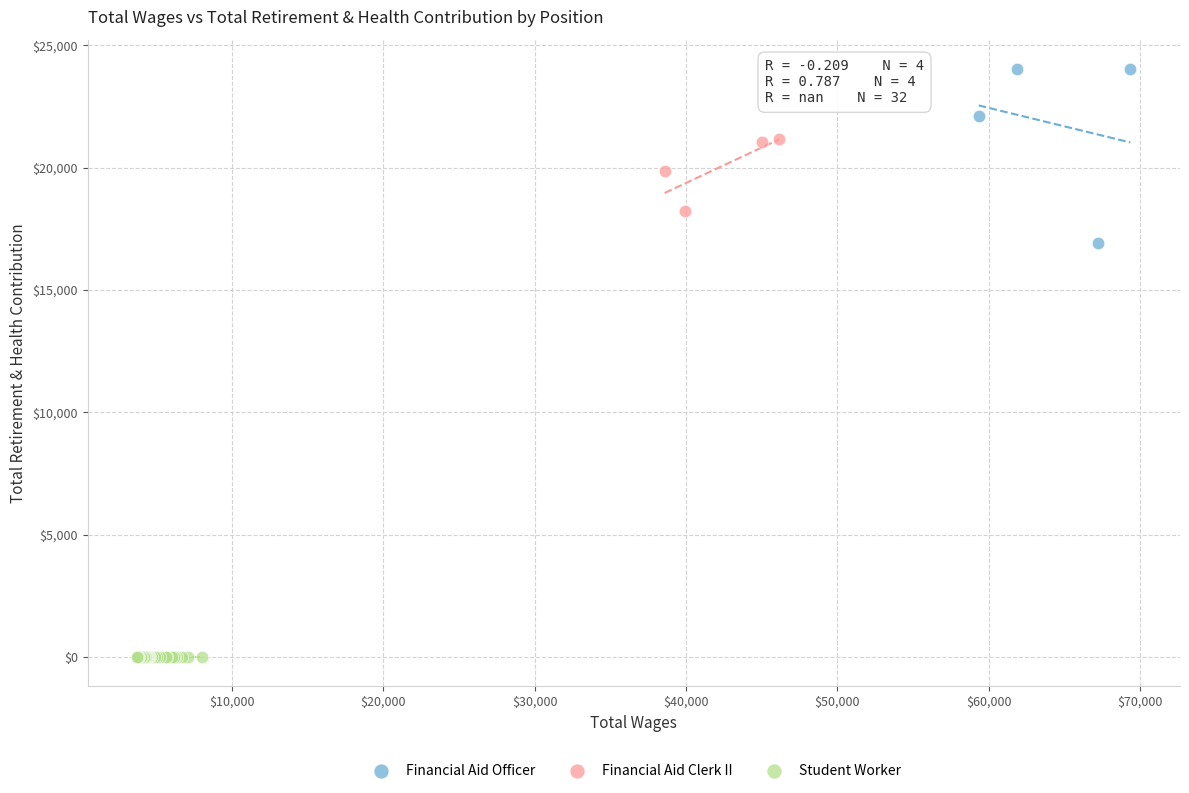

What are all the series names shown in the legend?

Financial Aid Officer, Financial Aid Clerk II, Student Worker